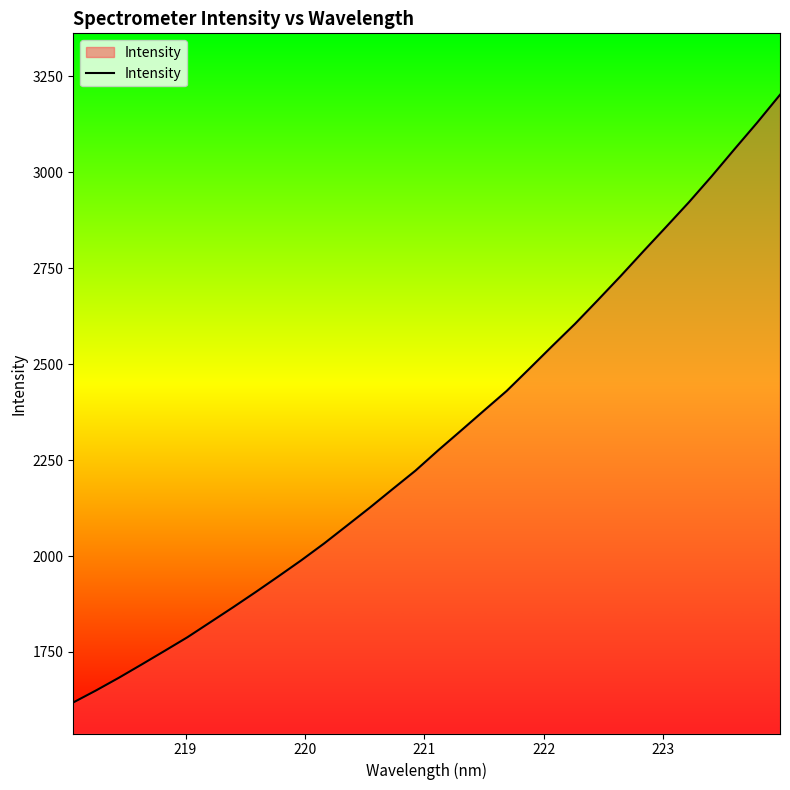

What is the minimum value shown in the chart?

1618.5